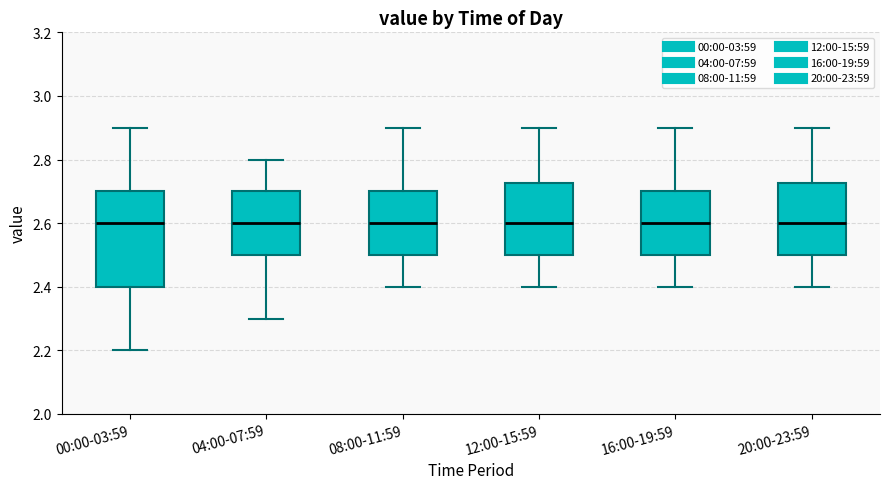

Reading left to right, read every box against the y-axis: the position of its median line, the range the box covers, and the ends of its whiskers. The values are not printed on the chart, so give them approximately, as read against the axis.

00:00-03:59: median 2.60, box 2.40 to 2.70, whiskers 2.20 to 2.90
04:00-07:59: median 2.60, box 2.50 to 2.70, whiskers 2.30 to 2.80
08:00-11:59: median 2.60, box 2.50 to 2.70, whiskers 2.40 to 2.90
12:00-15:59: median 2.60, box 2.50 to 2.72, whiskers 2.40 to 2.90
16:00-19:59: median 2.60, box 2.50 to 2.70, whiskers 2.40 to 2.90
20:00-23:59: median 2.60, box 2.50 to 2.72, whiskers 2.40 to 2.90